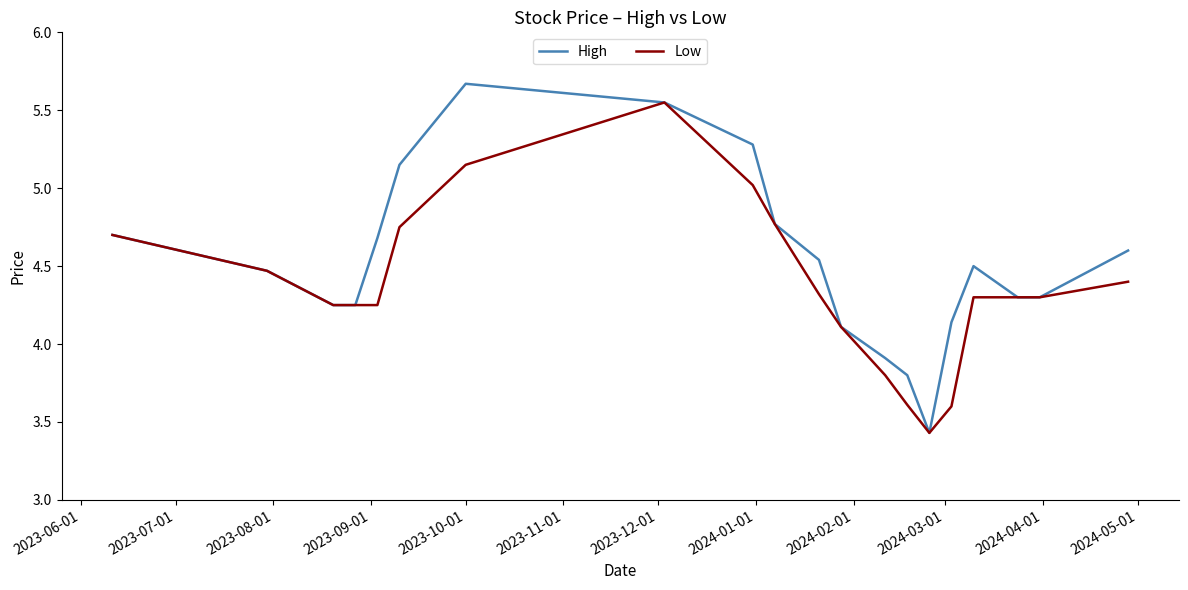

List the series in order of their overall mean, lowest first.

Low, High